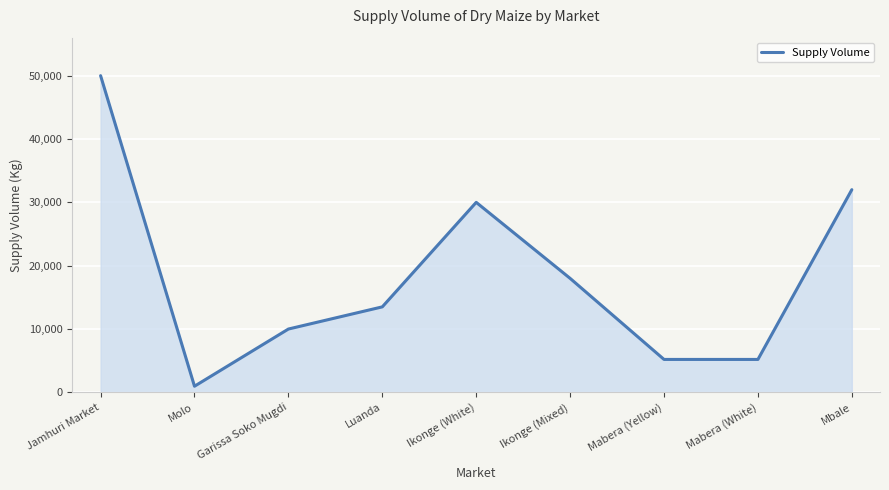

The value at Ikonge (Mixed) is 29764. True or false?

False